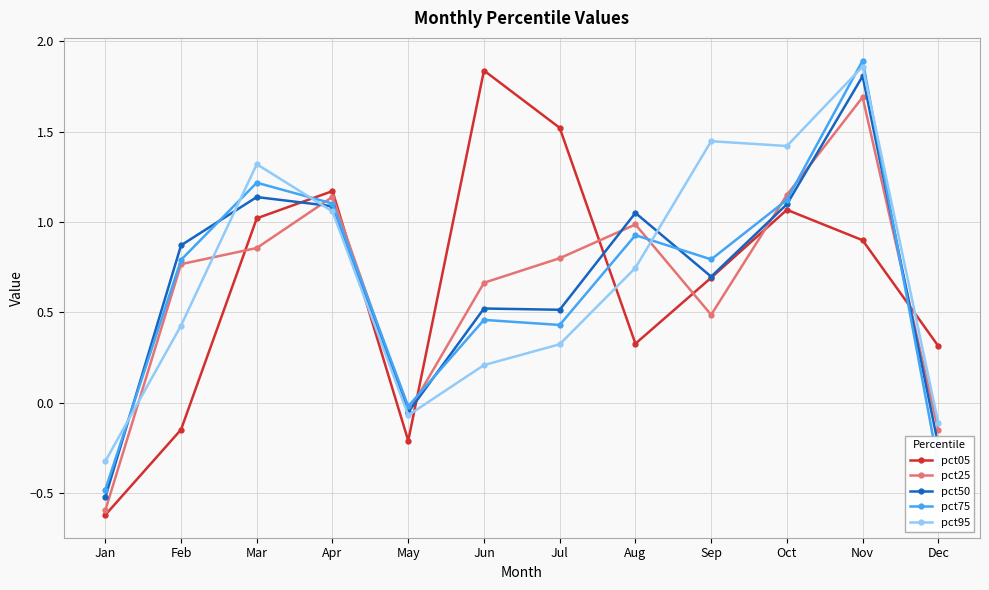

What is the highest value of the pct25 series?

1.7